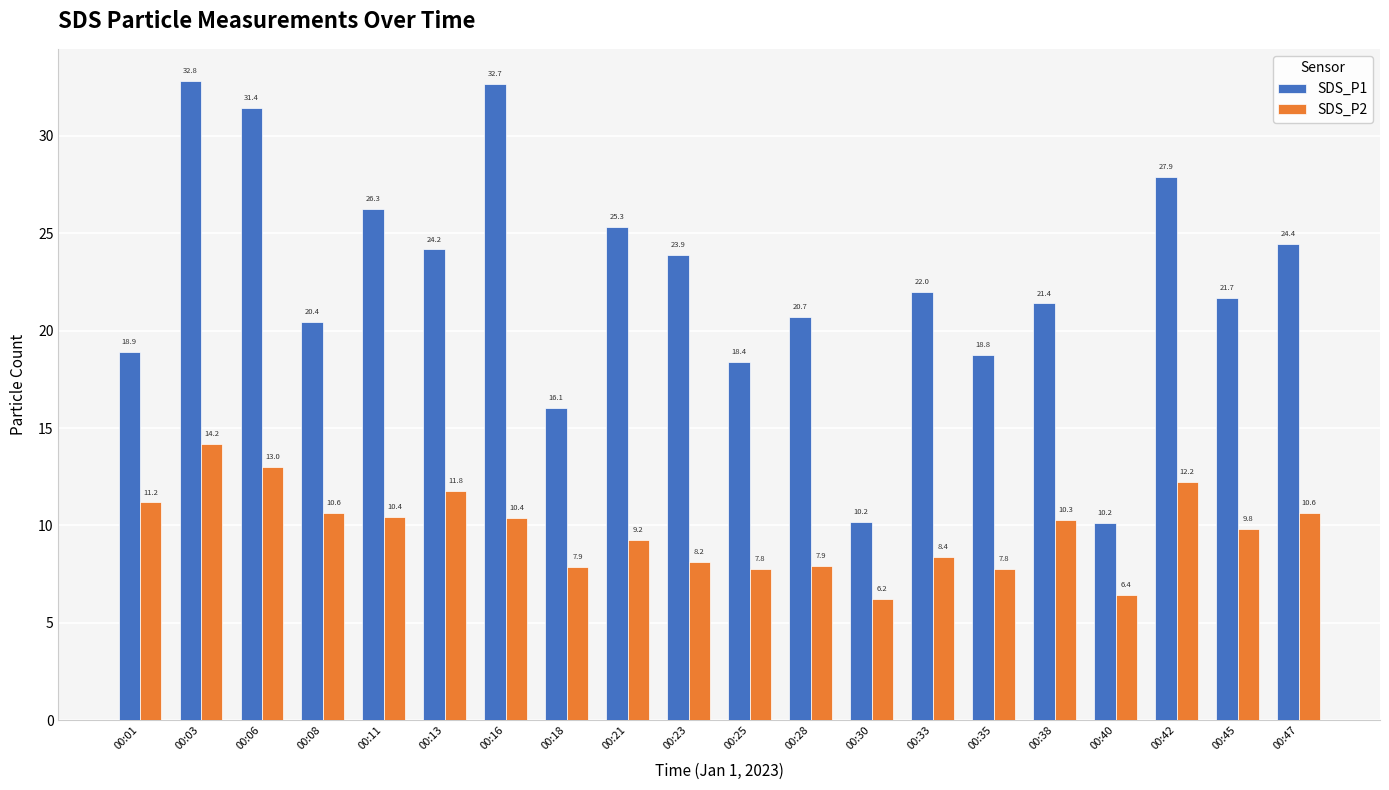

What is the value of the SDS_P1 bar at the 2nd from the left?

32.8